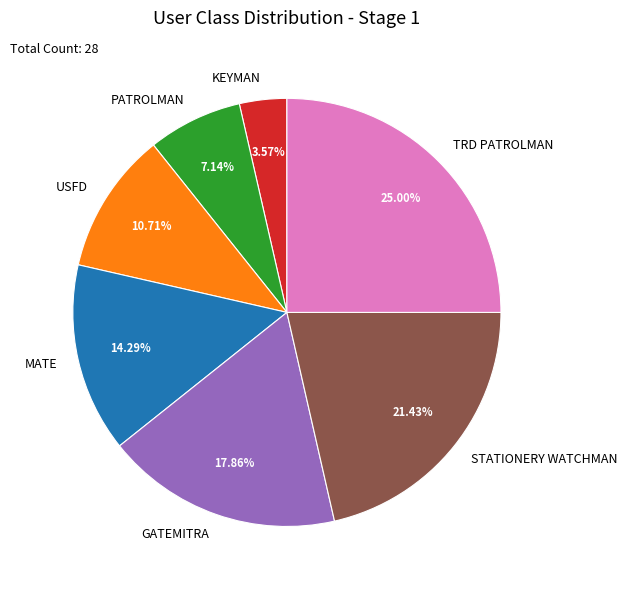

To the nearest percent, what is the average slice percentage?

14%